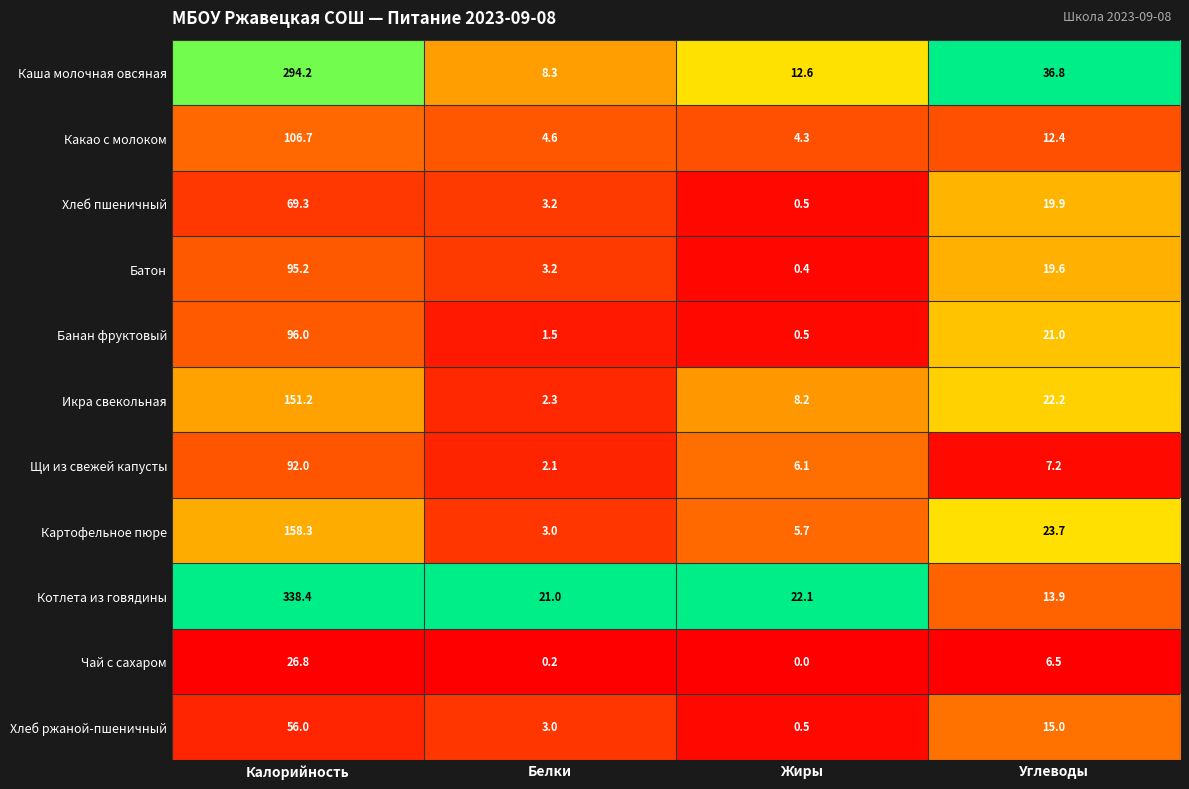

Which series changed the most between Калорийность and Жиры?

Котлета из говядины